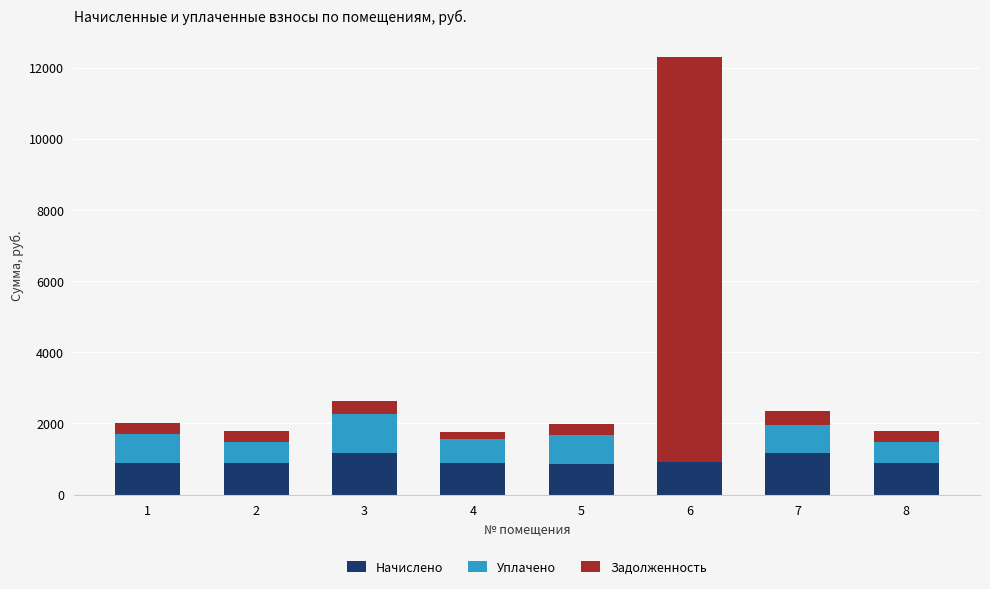

What is the sum of all Начислено values?

7670.0